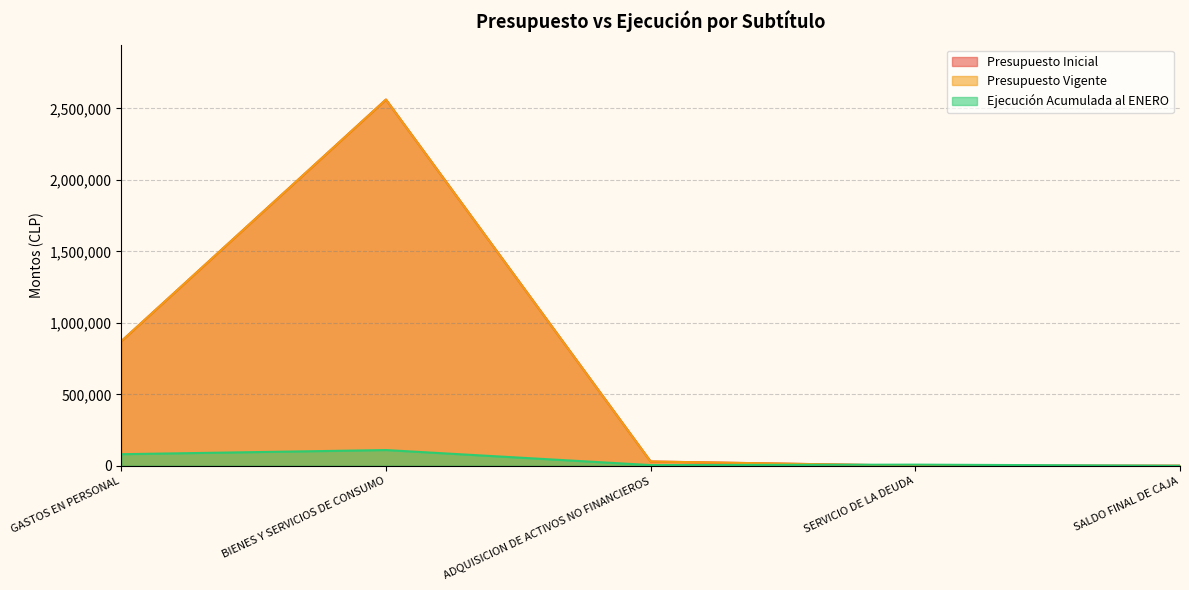

At which label does Presupuesto Inicial first exceed 29841?

GASTOS EN PERSONAL